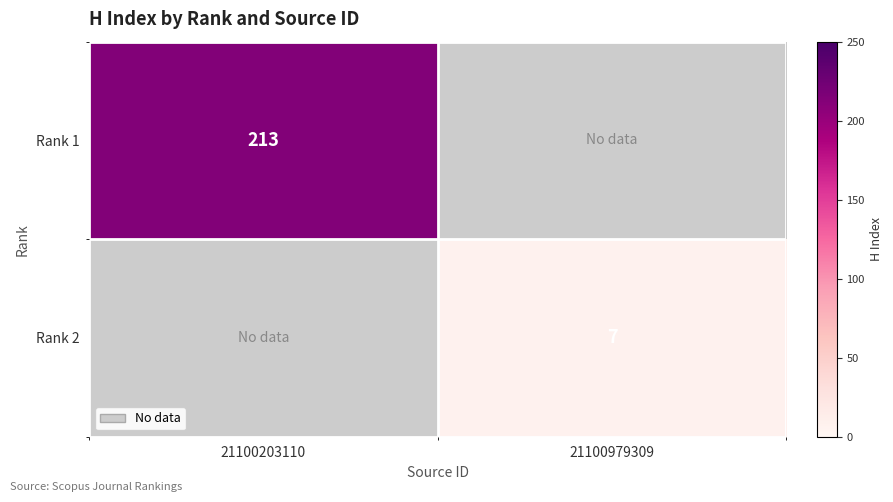

What is the difference between the highest and lowest values at 21100203110?

213